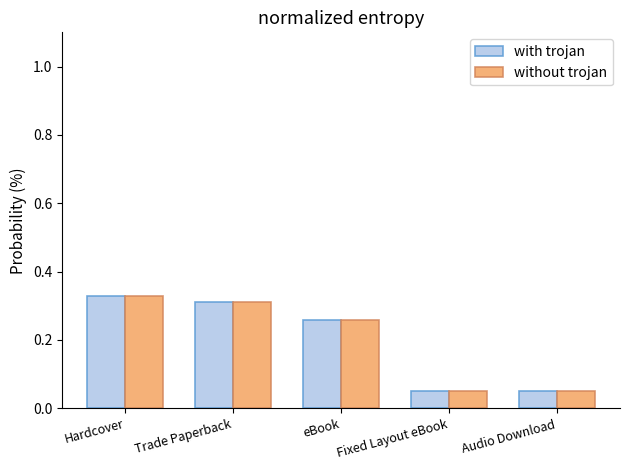

How many with trojan values are between 0 and 1?

5